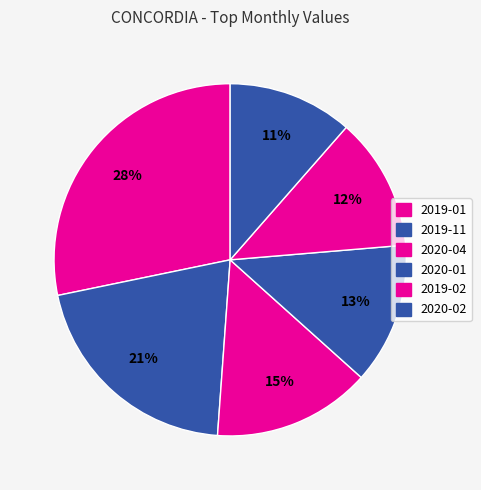

What is the total percentage of 2019-01 and 2019-11?

48.9%